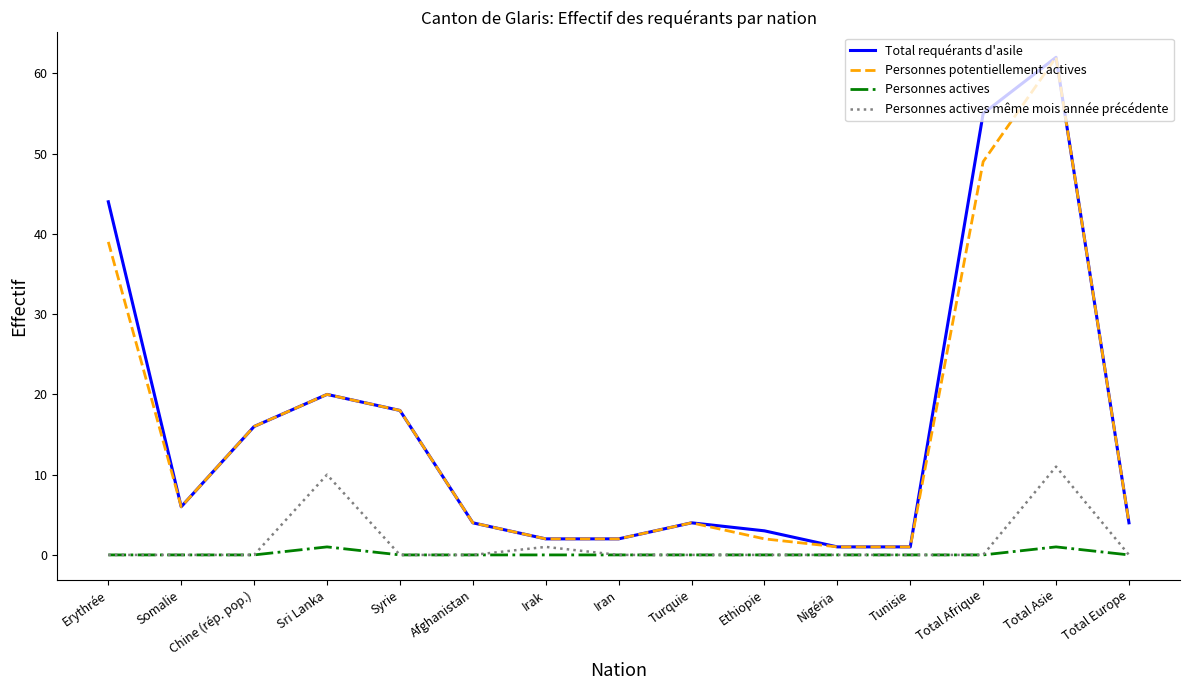

True or false: Personnes actives has more than 1 interior local peaks.

True